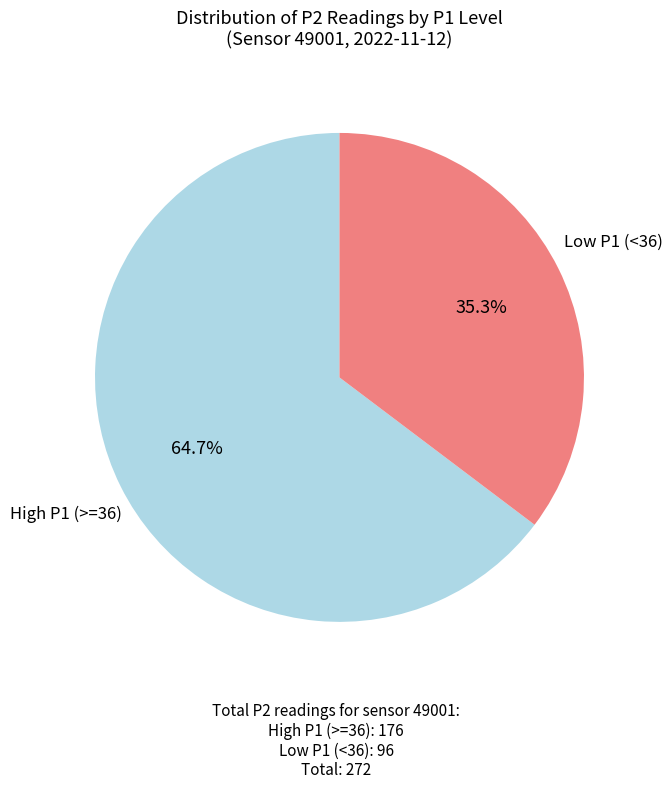

Is there any slice that represents more than half of the pie?

Yes